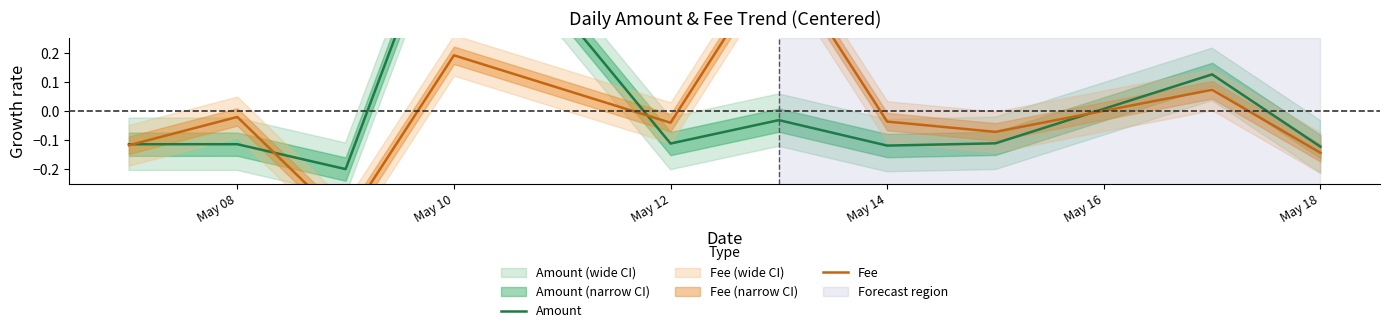

Does the chart display data point markers on the line(s)?

No